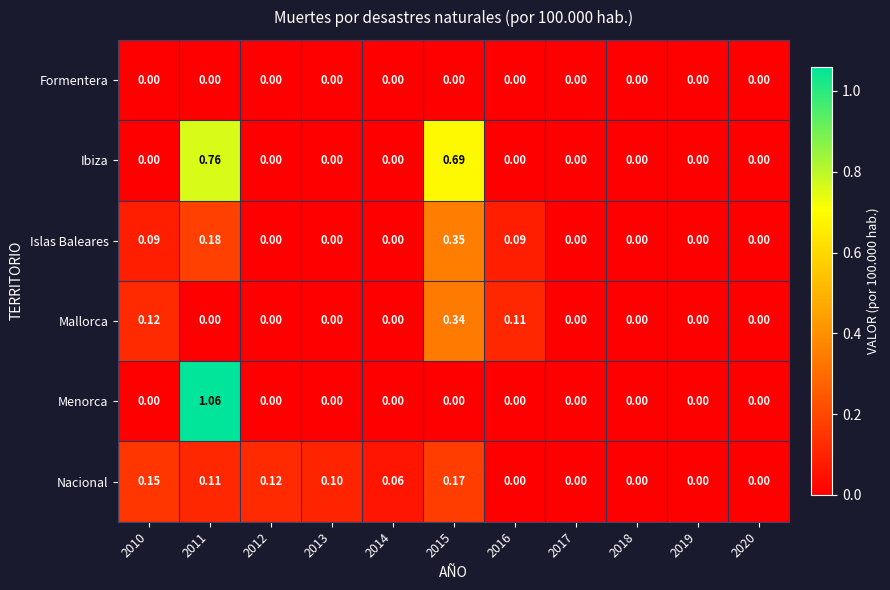

Between 2012 and 2013, which series saw the biggest shift?

Nacional